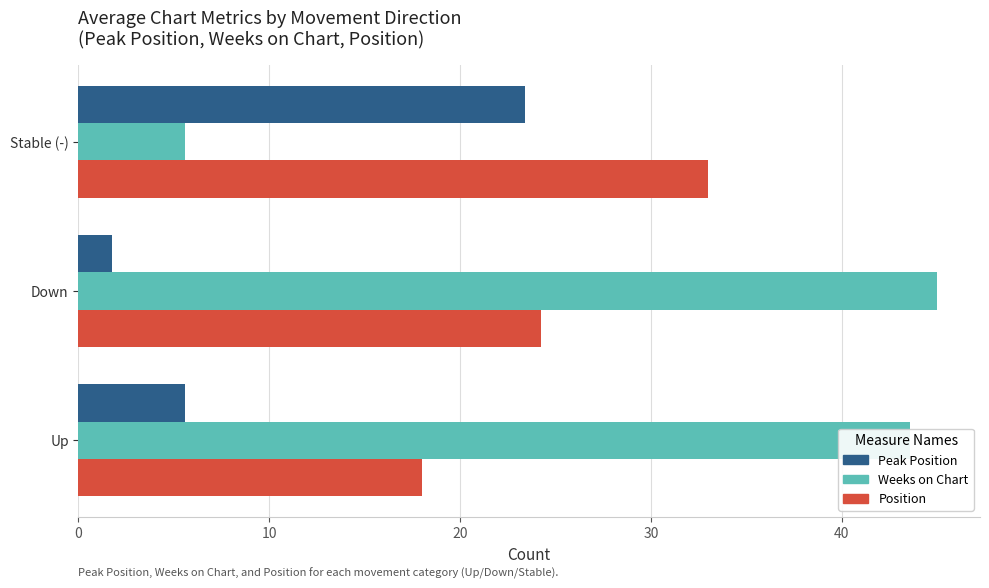

List the series in order of their overall mean, lowest first.

Peak Position, Position, Weeks on Chart